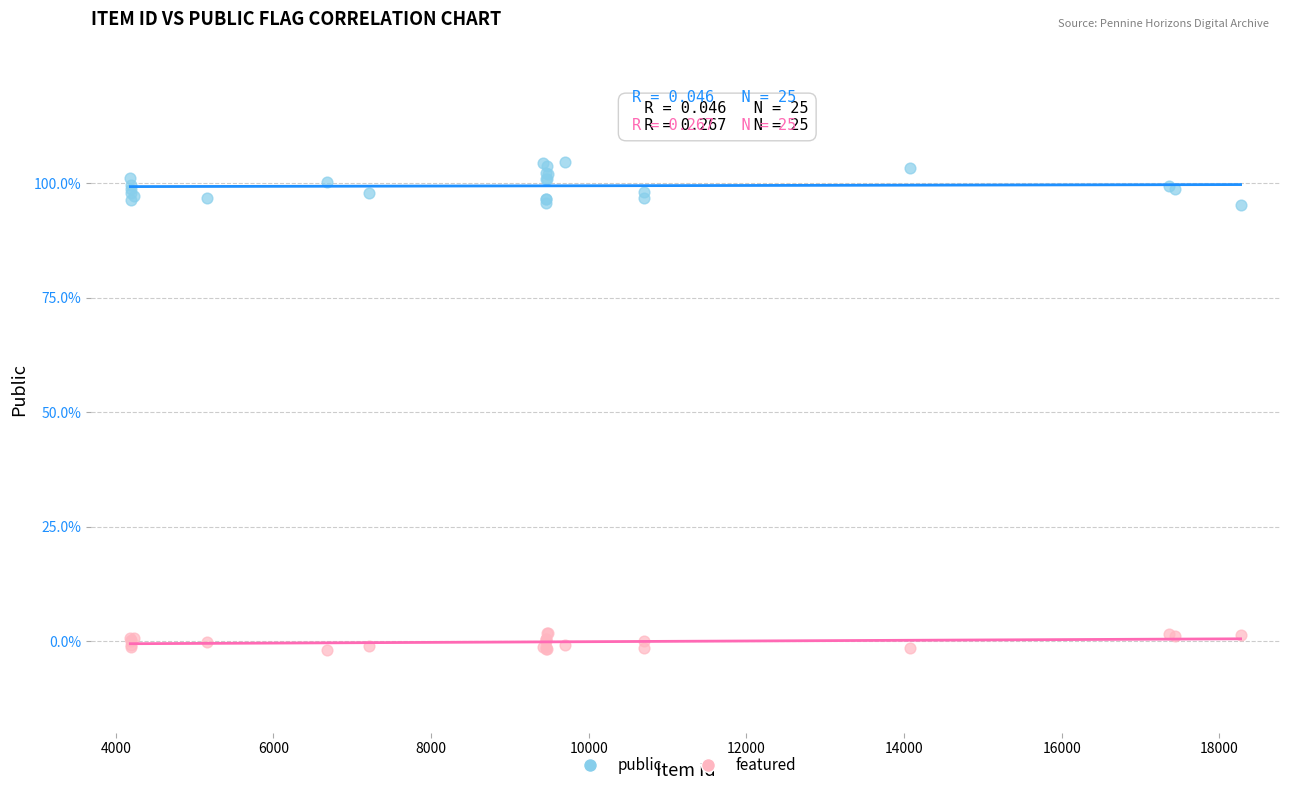

Which series contains the highest Y value?

public